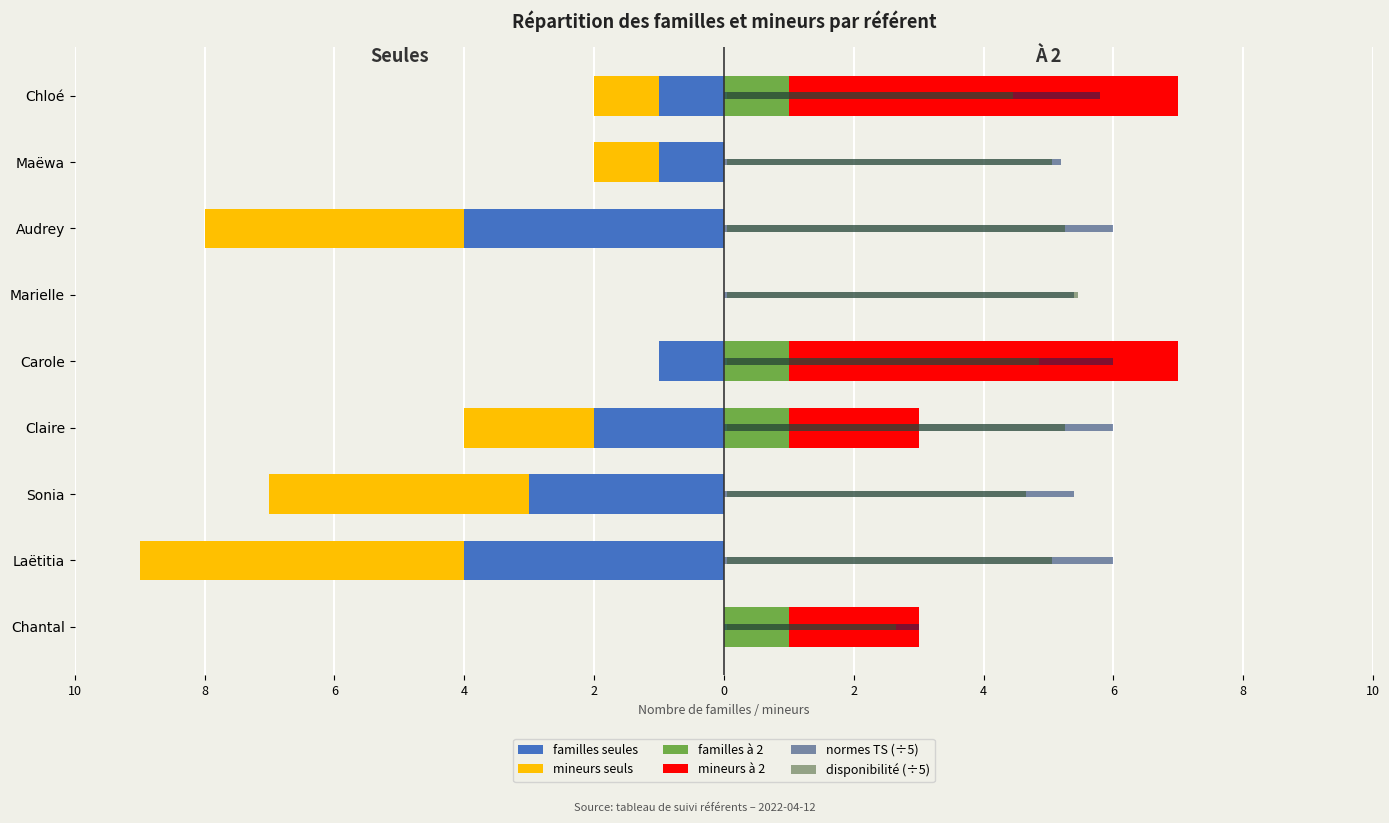

At Carole, list the series in order from largest to smallest.

mineurs à 2, normes TS (÷5), disponibilité (÷5), familles à 2, mineurs seuls, familles seules